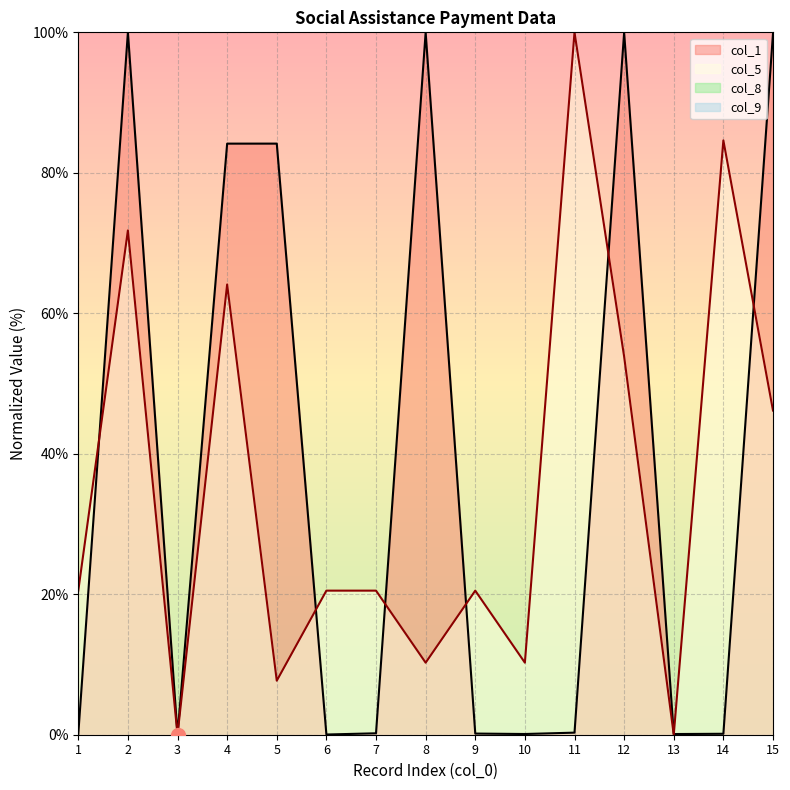

How many data points does each series have?

15